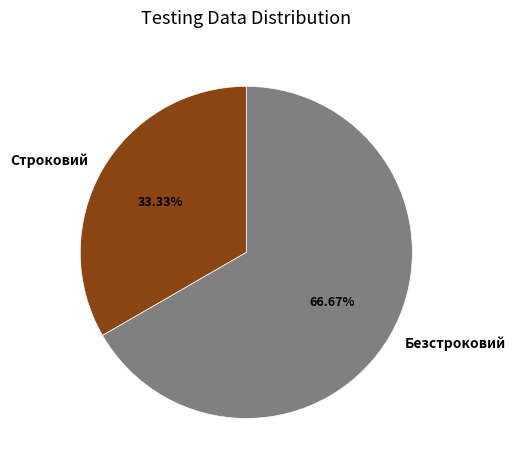

What is the majority slice?

Безстроковий